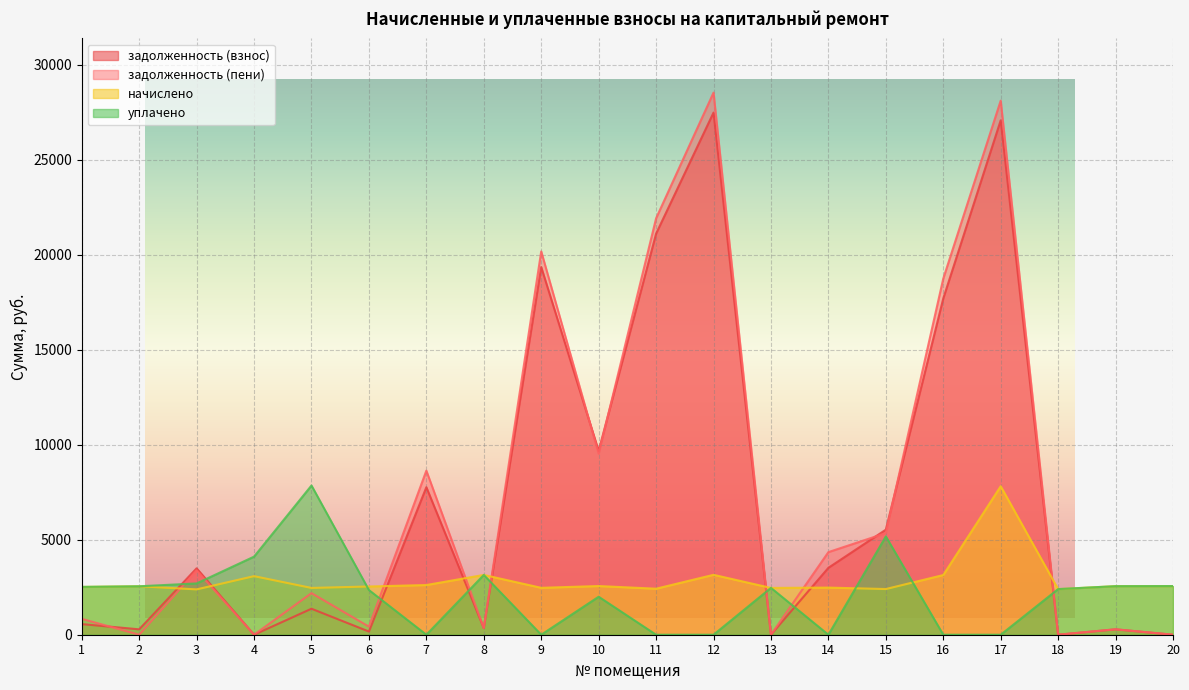

Reading right to left, extract all data points from this chart.

задолженность (взнос): 20=0.0	19=284.1	18=0.0	17=27074.7	16=17697.4	15=5528.7	14=3520.8	13=3.0	12=27482.5	11=21109.1	10=9675.8	9=19351.8	8=349.7	7=7764.4	6=167.1	5=1368.2	4=0.0	3=3496.2	2=283.4	1=559.0
задолженность (пени): 20=0.0	19=284.1	18=0.0	17=28110.2	16=18744.6	15=5350.1	14=4347.6	13=1.9	12=28533.5	11=21916.4	10=9529.9	9=20174.7	8=349.7	7=8636.0	6=425.8	5=2189.2	4=0.0	3=3391.8	2=0.0	1=835.5
начислено: 20=2556.4	19=2556.4	18=2398.5	17=7815.1	16=3141.4	15=2404.3	14=2480.4	13=2462.8	12=3153.2	11=2421.9	10=2562.3	9=2468.7	8=3147.3	7=2614.9	6=2538.9	5=2462.8	4=3082.9	3=2386.8	2=2550.6	1=2515.5
уплачено: 20=2561.3	19=2555.5	18=2402.0	17=0.0	16=0.0	15=5175.6	14=0.0	13=2466.0	12=0.0	11=0.0	10=2000.0	9=0.0	8=3147.3	7=0.0	6=2351.6	5=7854.2	4=4110.4	3=2700.0	2=2549.7	1=2517.7